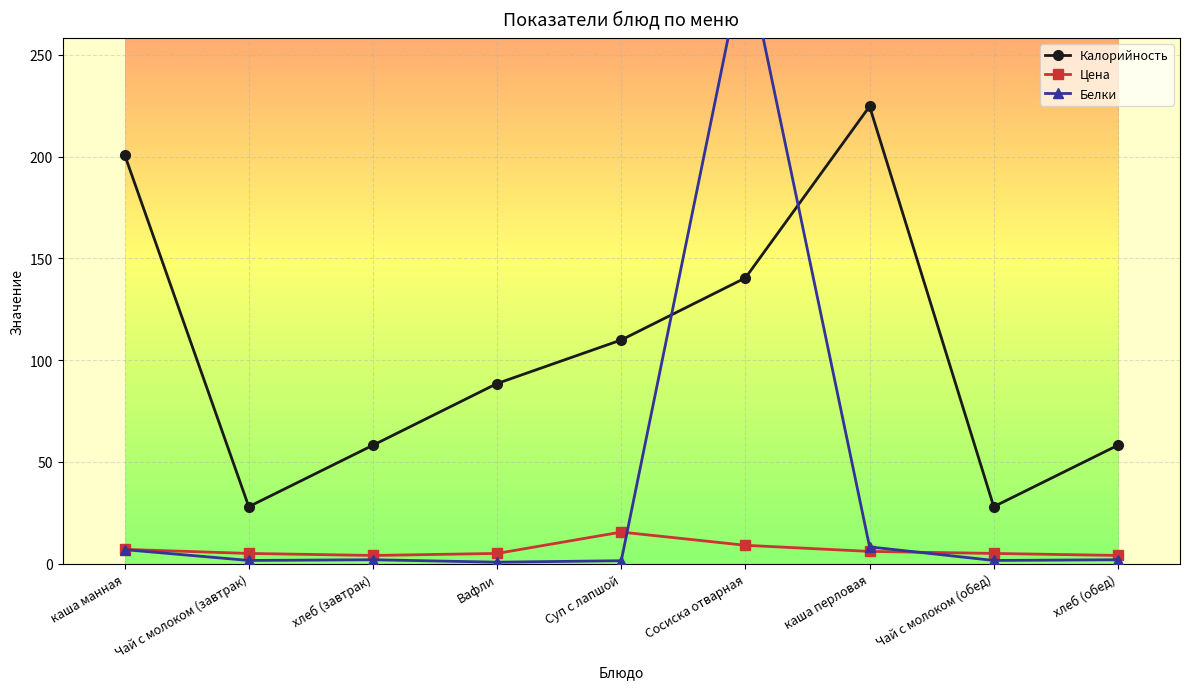

What is the value of the Калорийность point at the 7th from the left?

224.7